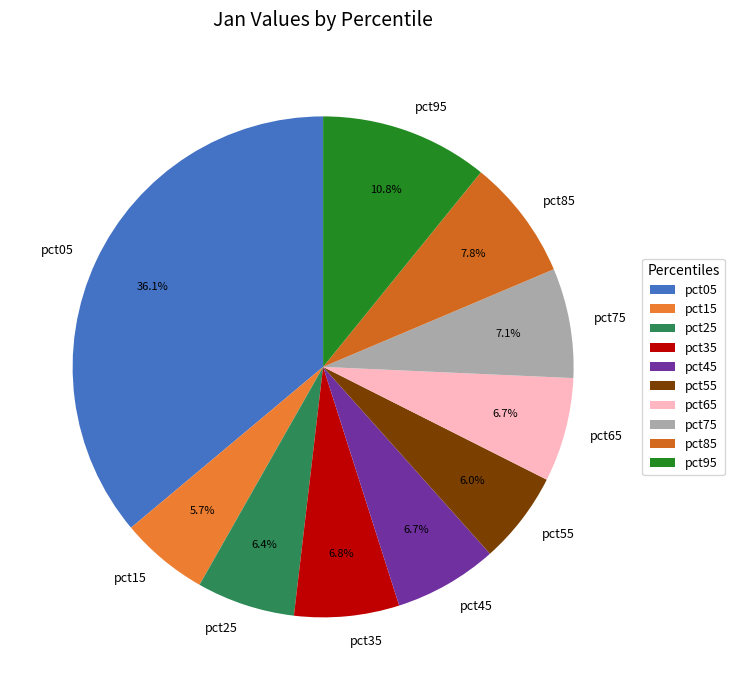

Combined, what portion of the pie is pct65 and pct75?

13.8%